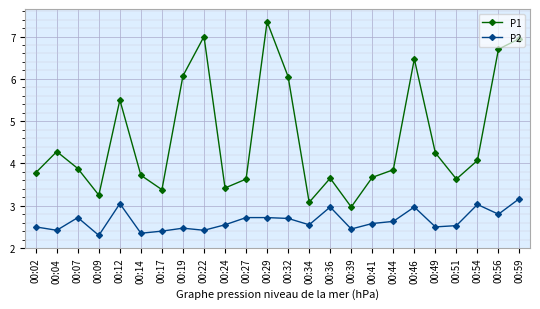

What is the difference between the P2 values at 00:54 and 00:07?

0.3